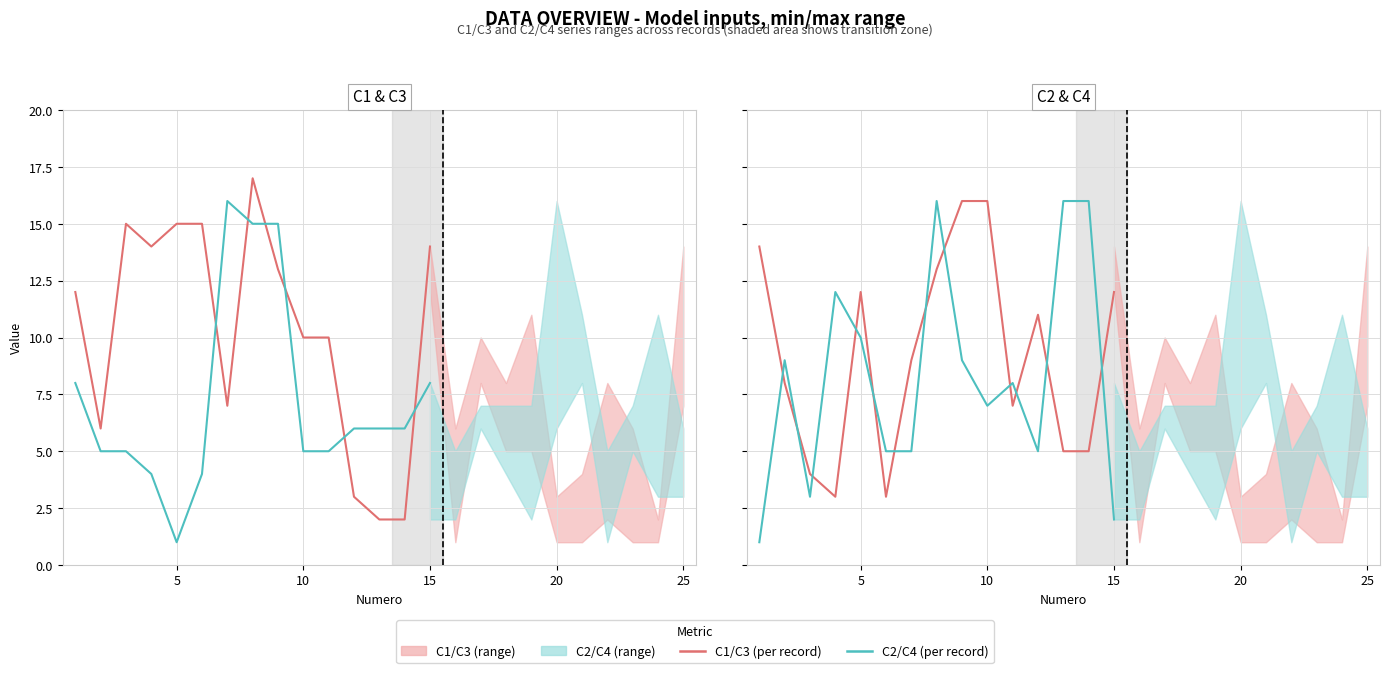

What is the value of the C2/C4 (per record) point at the 3rd from the left?

3